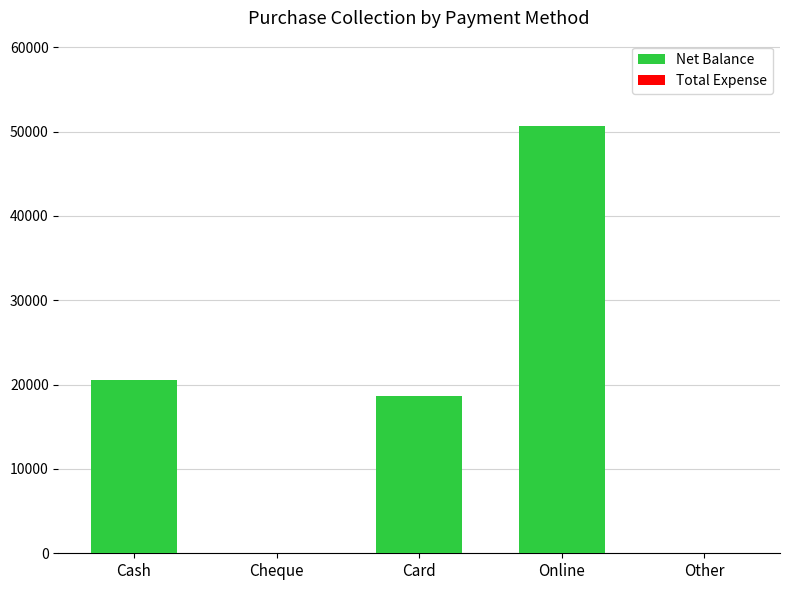

Are the bars horizontal?

No